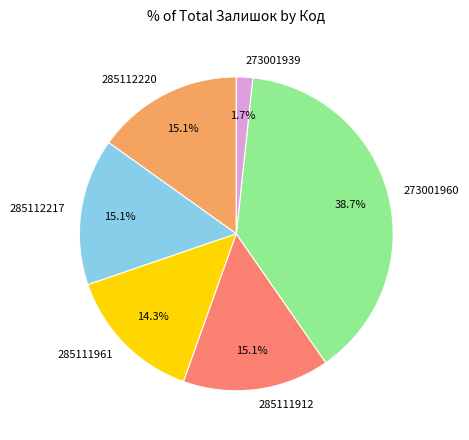

Is the sum of 285112220 and 273001939 greater than half?

No